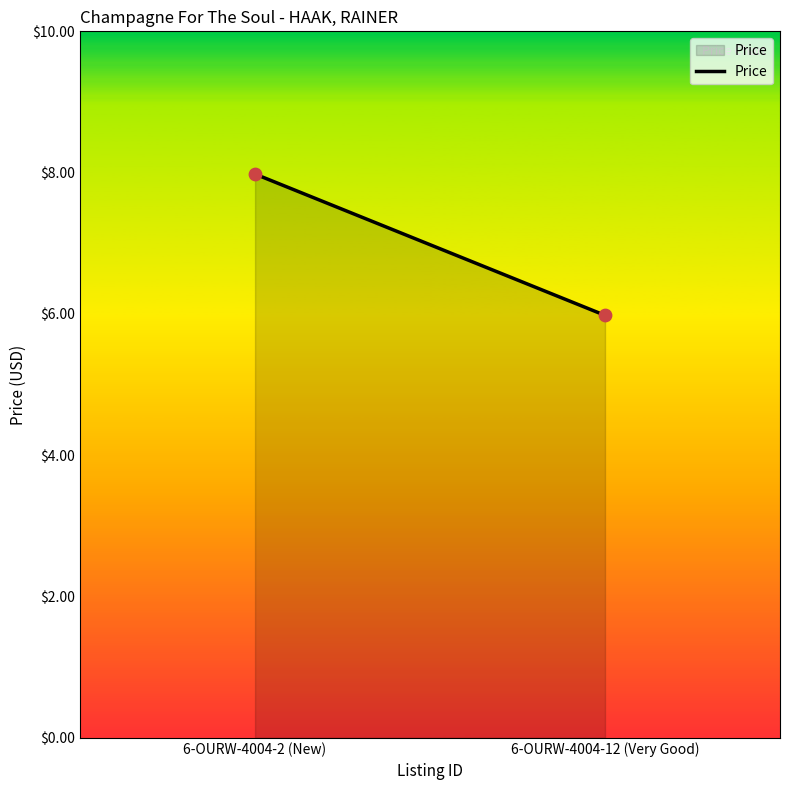

What is the range of Y values (max minus min)?

2.0